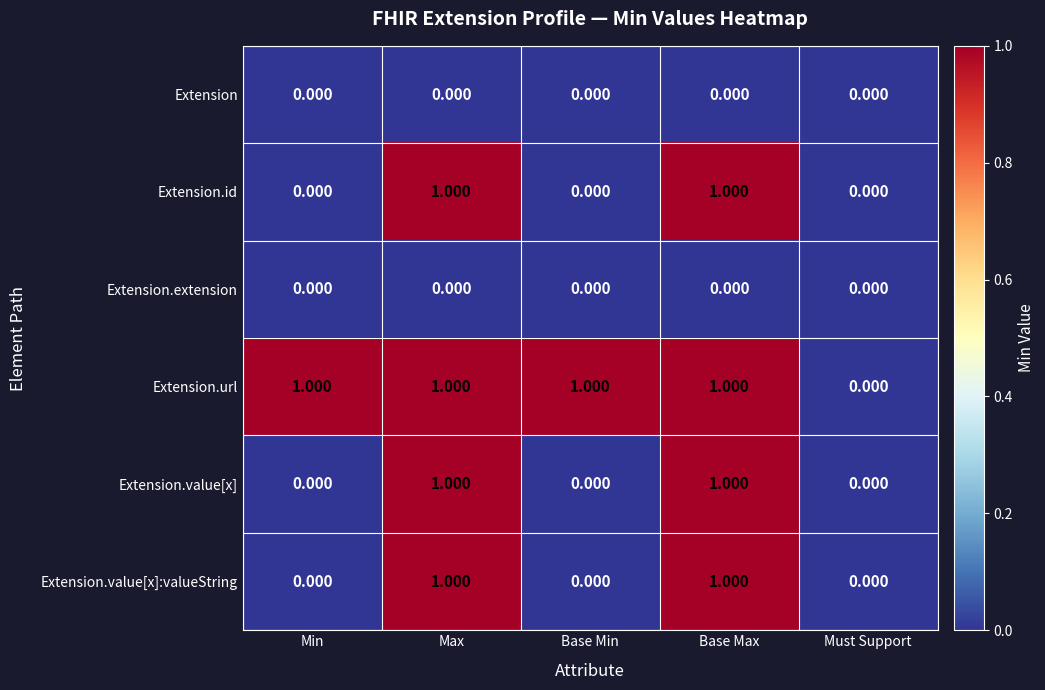

How many values in Extension.value[x] are above zero?

2